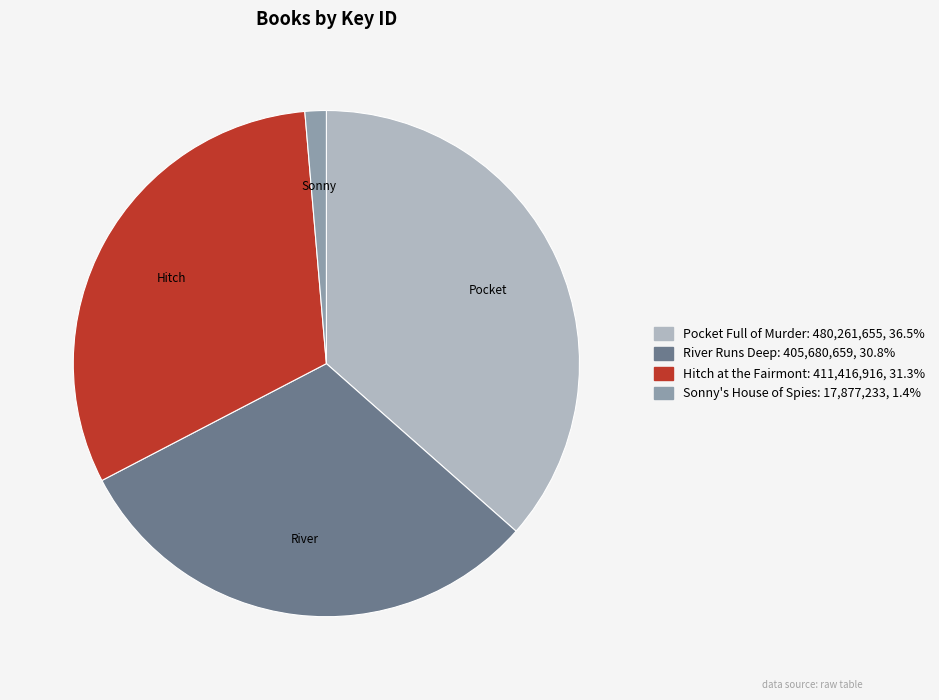

Does Pocket Full of Murder account for over 50% of the chart?

No